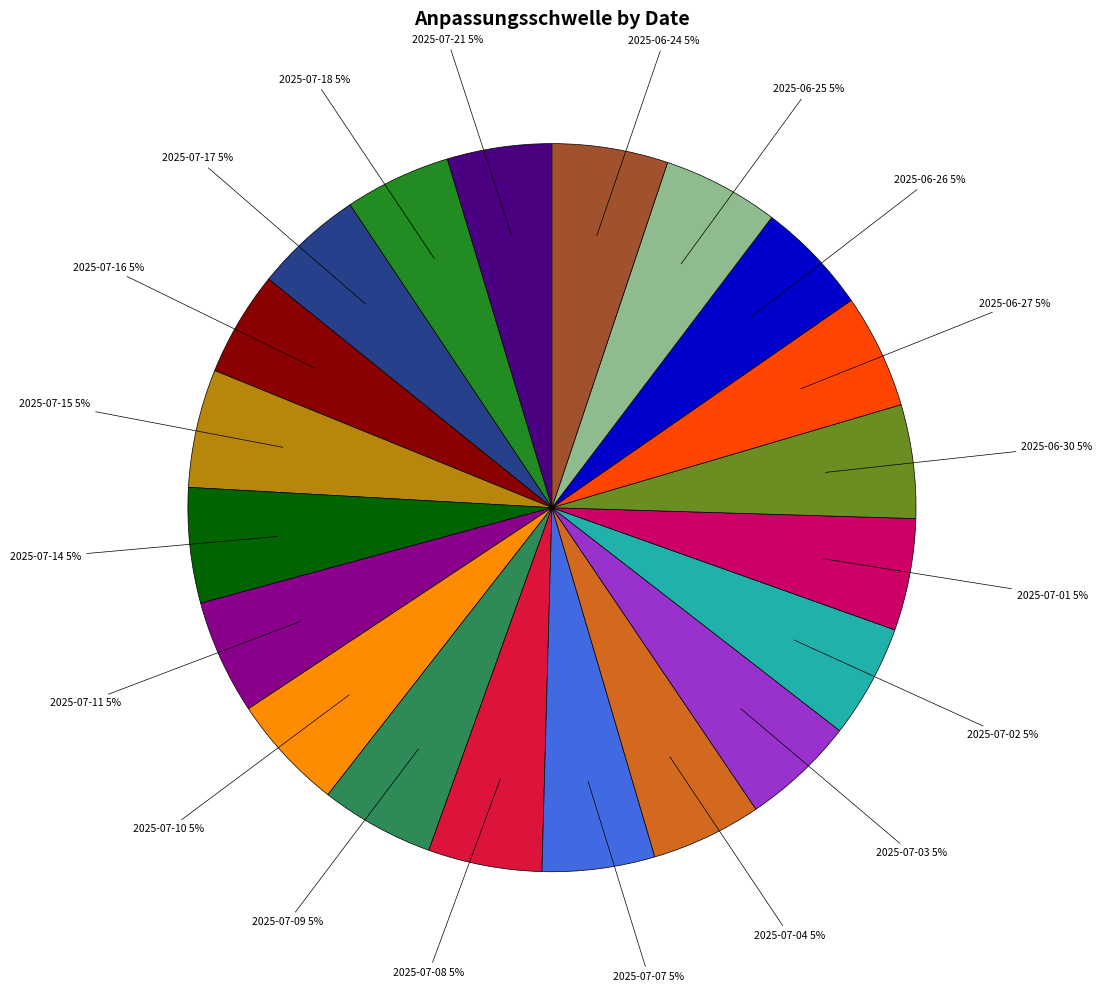

Is there a majority slice in this chart?

No